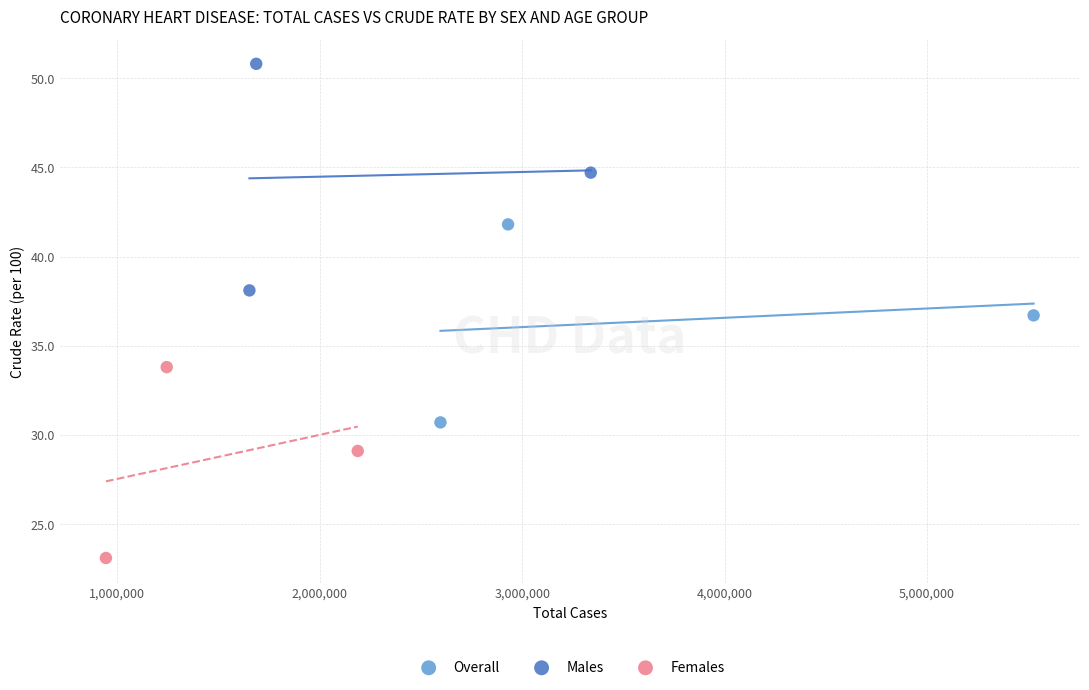

Which series has the largest Y range (max minus min)?

Males